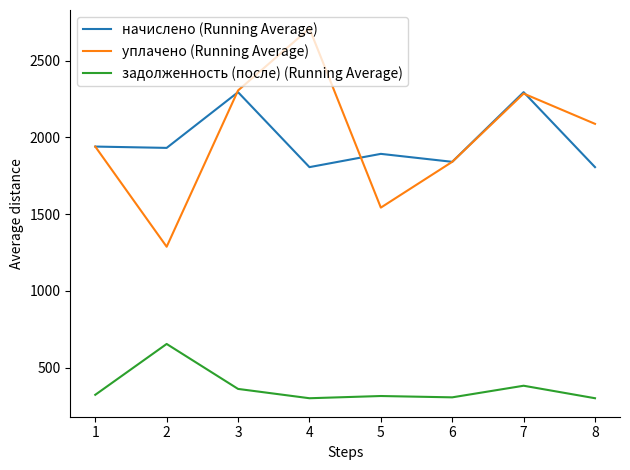

At which category does уплачено (Running Average) reach its first local peak?

4